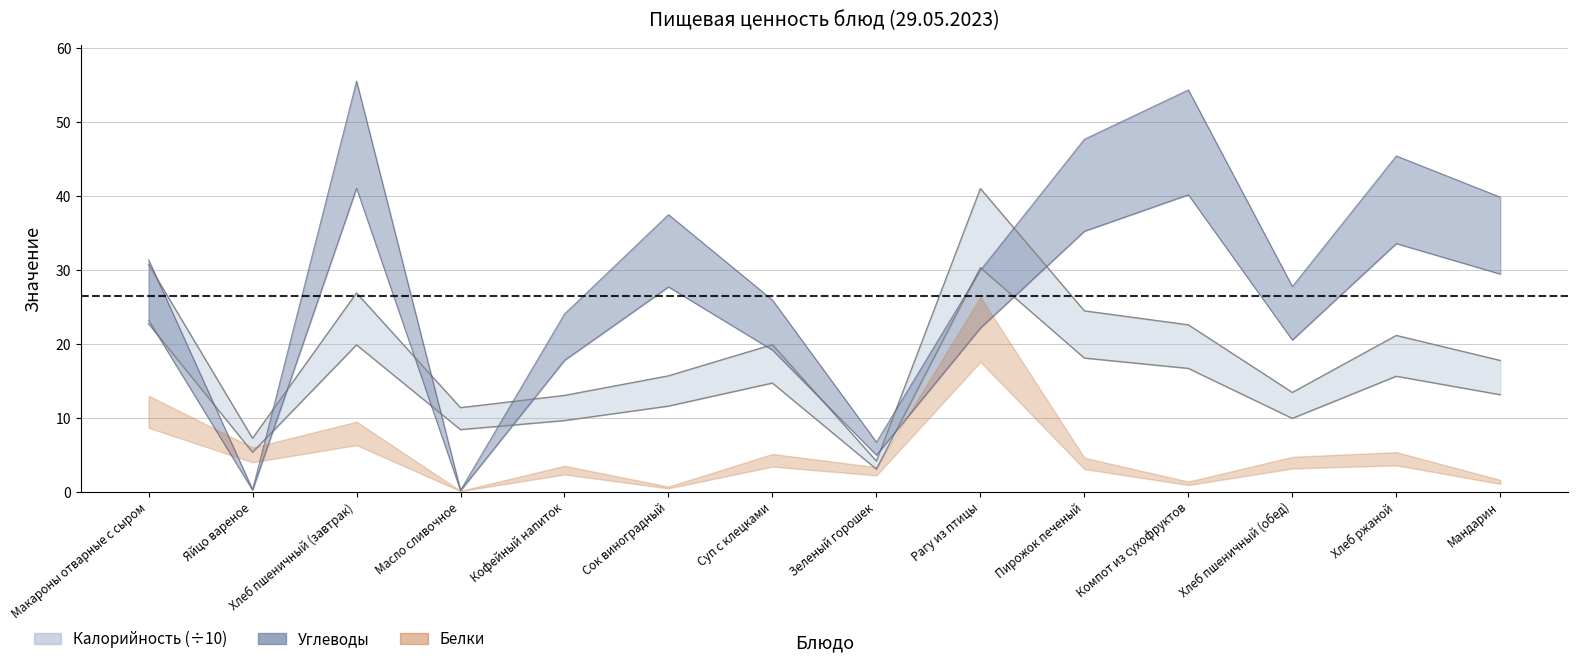

Between which two adjacent categories do Углеводы and Калорийность first intersect?

Макароны отварные с сыром and Яйцо вареное